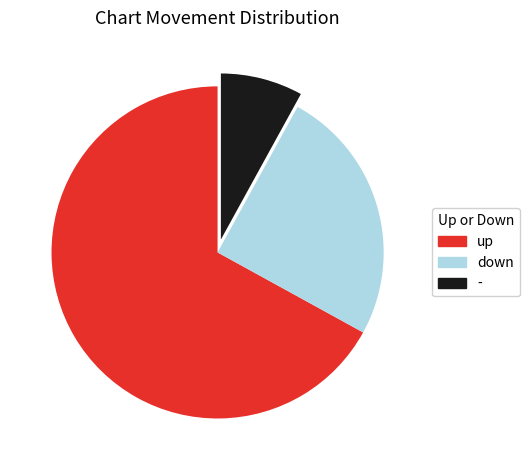

How many segments does this pie chart have?

3